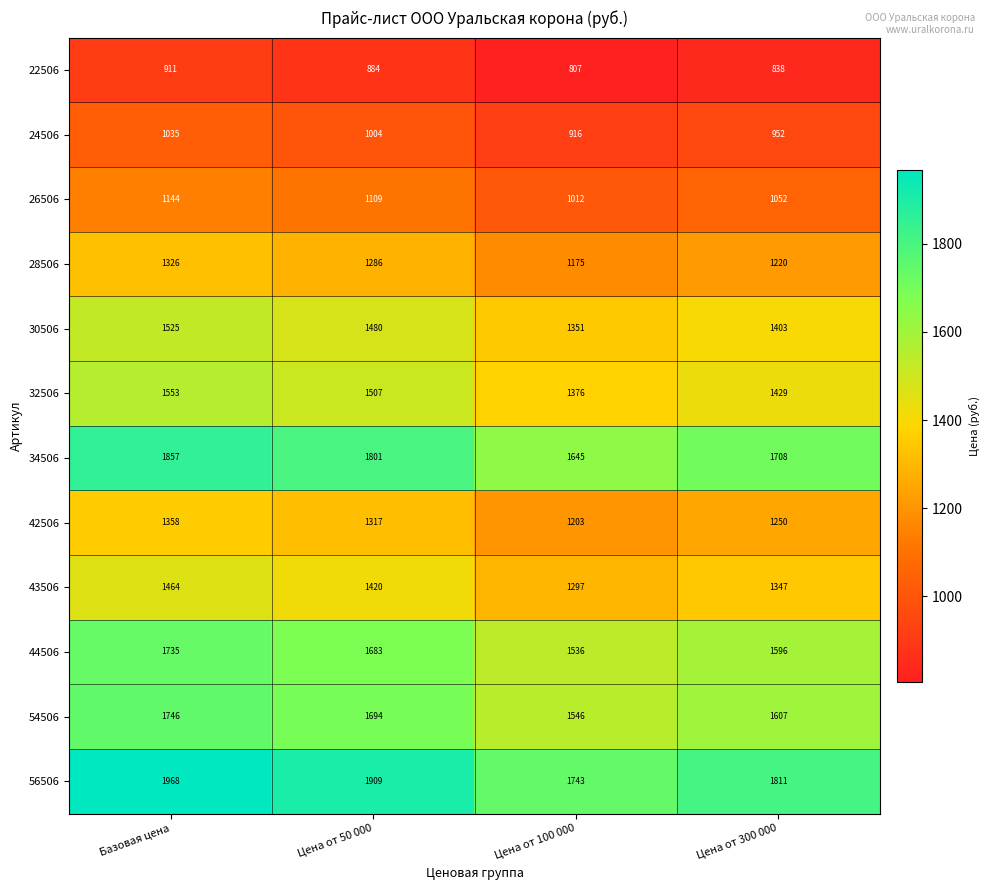

The value of 34506 at Цена от 300 000 is 2671. True or false?

False